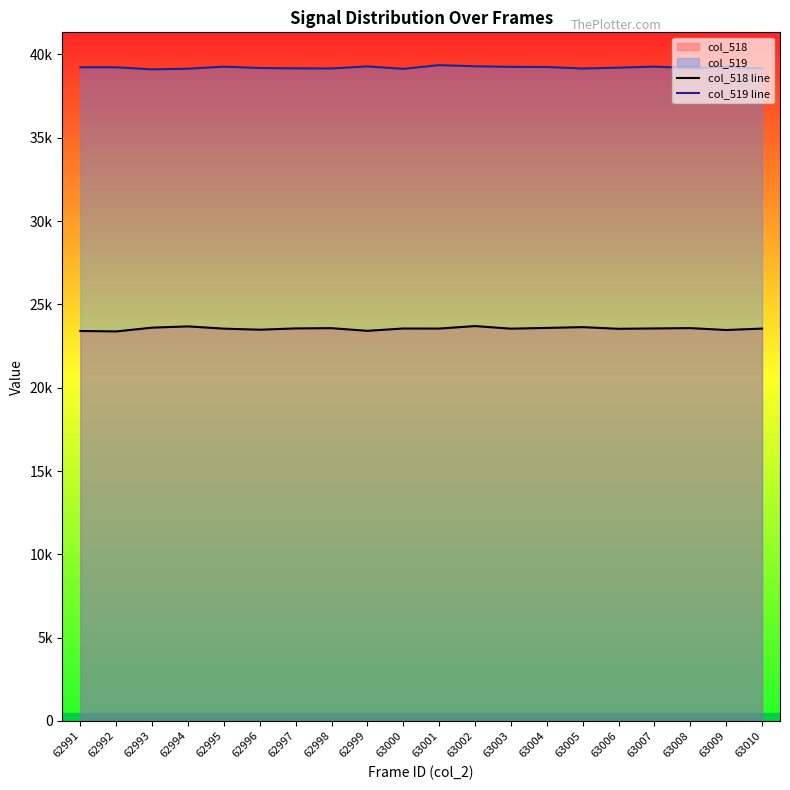

Which category has the lowest value in the col_519 line series?

62993